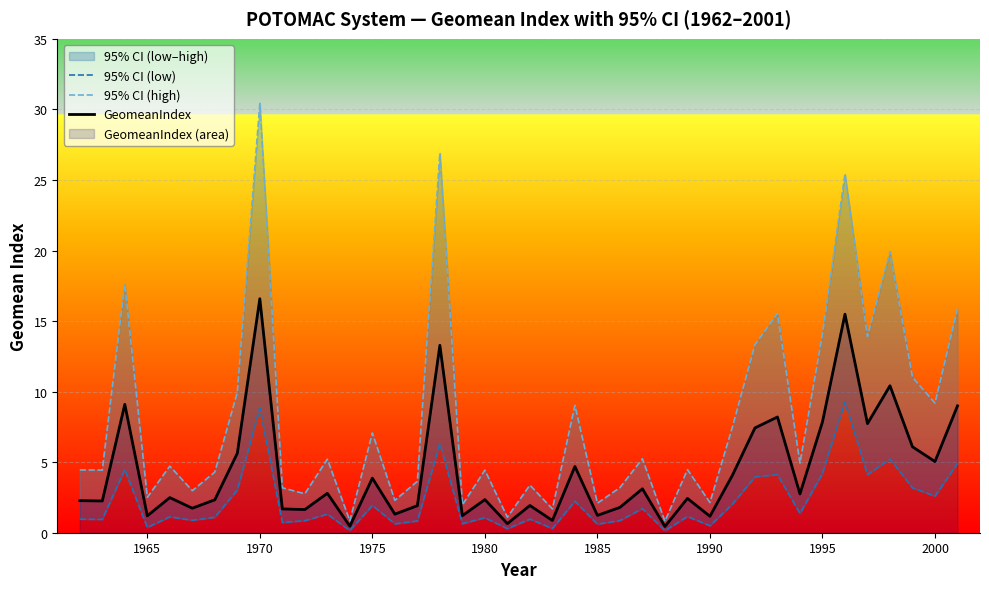

Reading left to right, what are all the values shown in this chart?

95% CI (low): 1.0	0.9	4.5	0.4	1.1	0.9	1.1	3.0	8.8	0.7	0.9	1.3	0.2	1.9	0.6	0.8	6.3	0.6	1.1	0.3	1.0	0.3	2.2	0.6	0.9	1.7	0.1	1.2	0.5	2.0	4.0	4.1	1.4	4.2	9.3	4.1	5.2	3.2	2.6	4.9
95% CI (high): 4.5	4.4	17.6	2.5	4.7	3.0	4.3	9.9	30.4	3.2	2.8	5.2	0.8	7.1	2.3	3.6	26.9	2.0	4.4	1.1	3.4	1.7	9.0	2.1	3.2	5.2	0.8	4.5	2.1	7.5	13.3	15.5	4.9	14.1	25.4	13.9	19.9	11.0	9.2	15.9
GeomeanIndex: 2.3	2.2	9.1	1.2	2.5	1.7	2.3	5.6	16.6	1.7	1.6	2.8	0.5	3.9	1.3	1.9	13.3	1.2	2.3	0.6	1.9	0.9	4.7	1.2	1.8	3.1	0.4	2.4	1.2	4.1	7.4	8.2	2.7	7.9	15.5	7.7	10.4	6.1	5.0	9.0